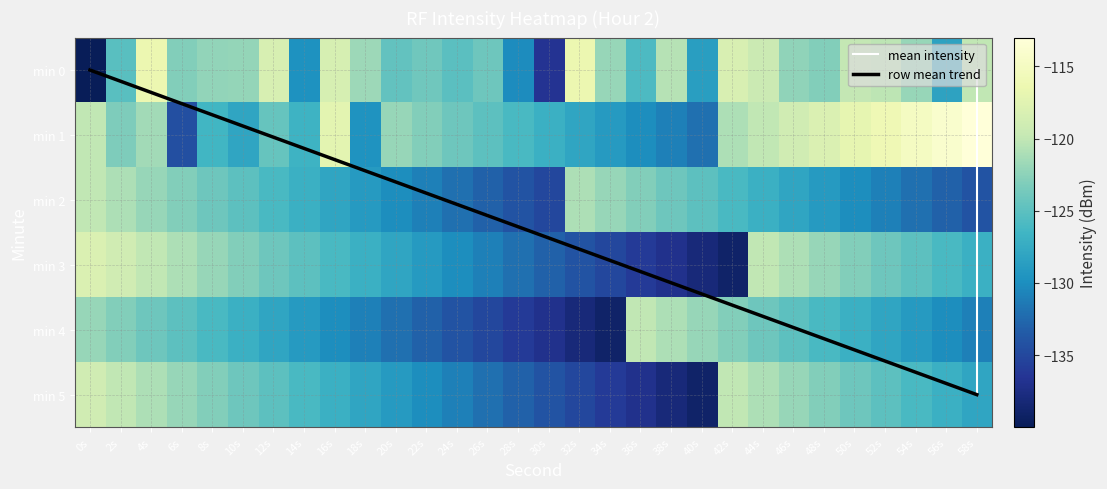

How many values in the 2 series exceed -127?

13